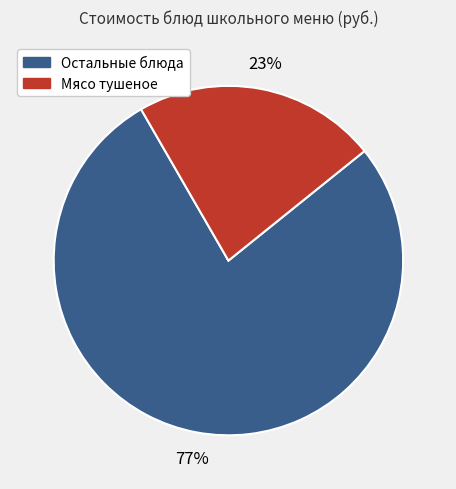

Is there any slice that represents more than half of the pie?

Yes